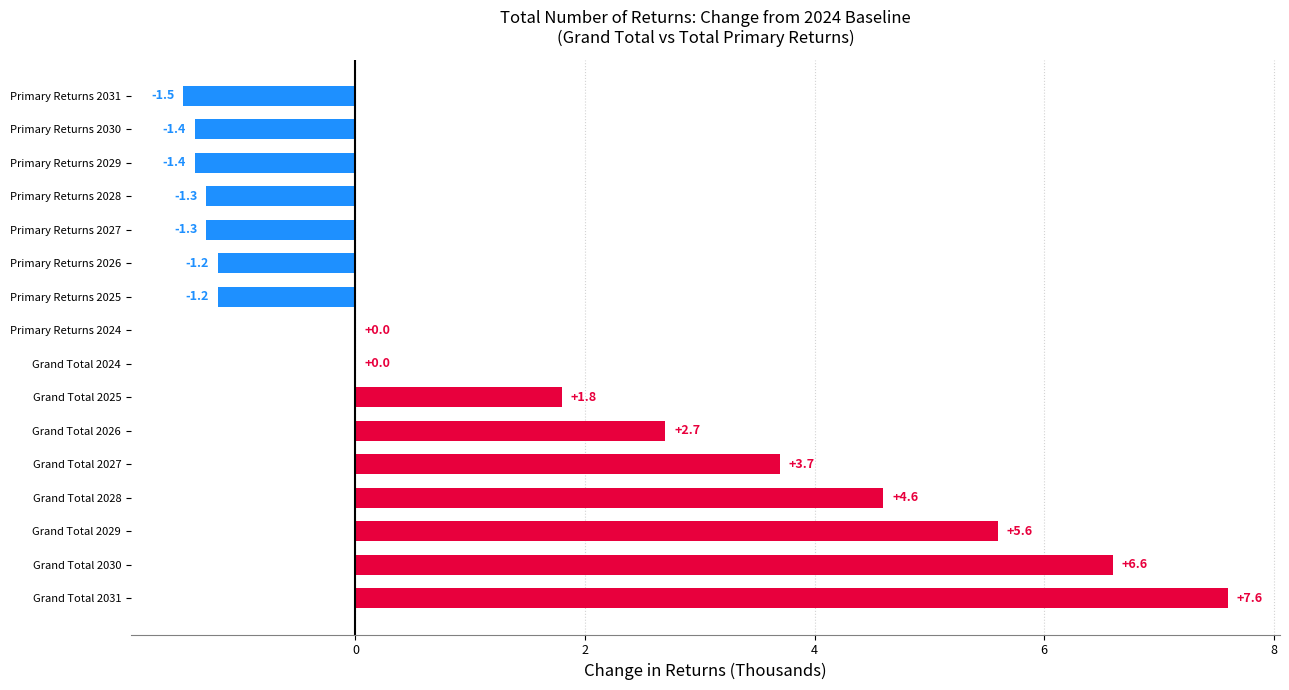

At which label is the value closest to 3?

Grand Total 2026